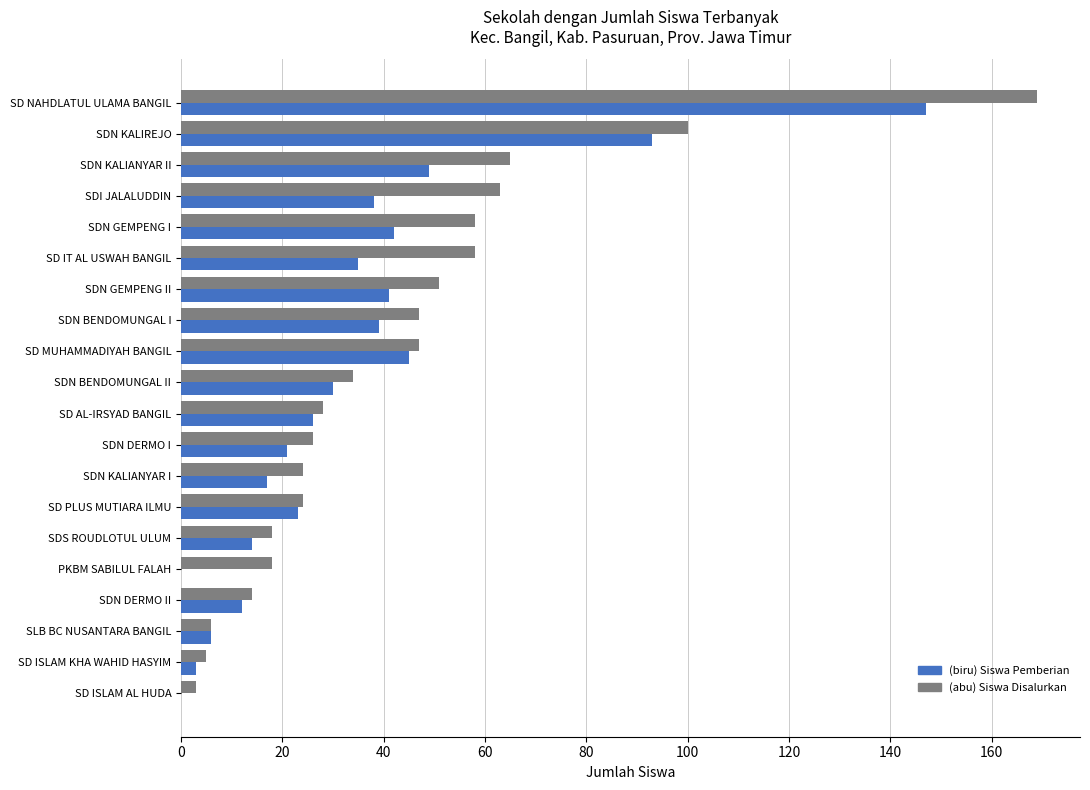

How many categories are shown in the chart?

20